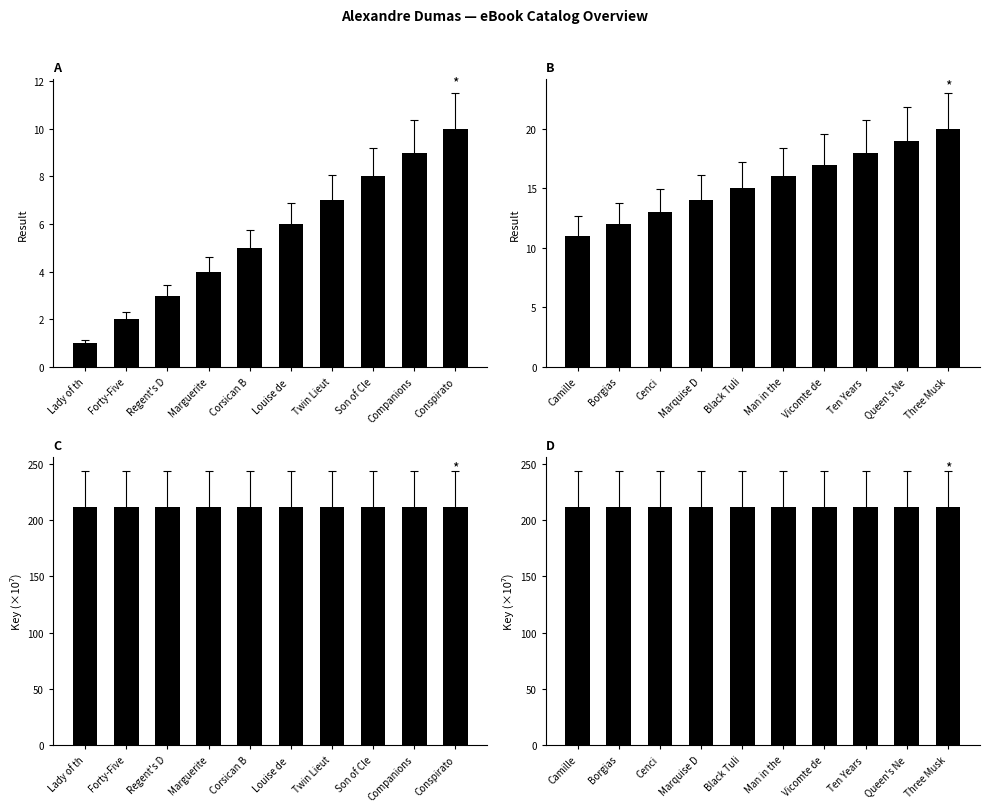

What is the difference between the maximum and second lowest values in the Result (last 10) series?

8.0